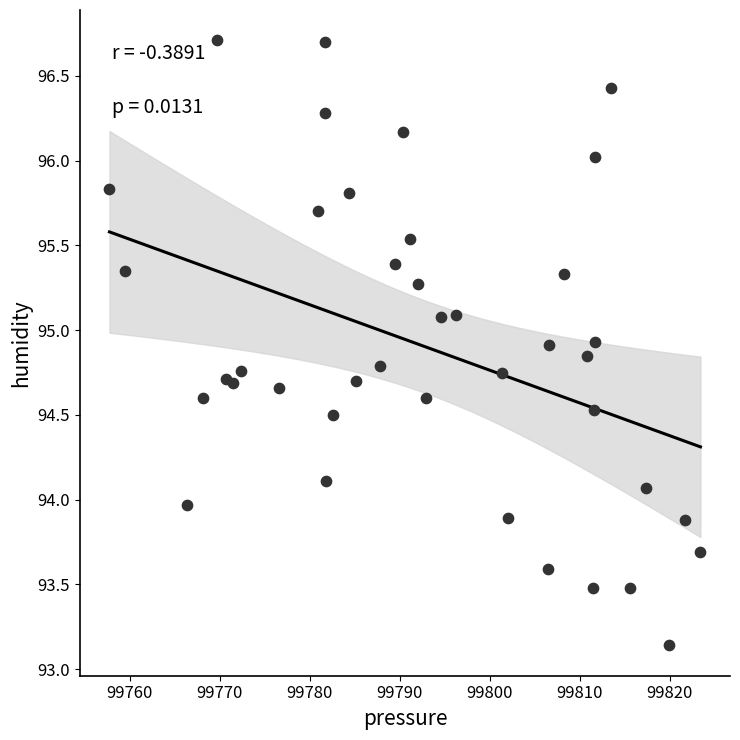

What is the range of Y values (max minus min)?

3.6